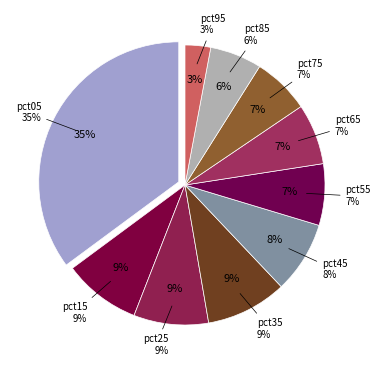

To the nearest percent, what percentage of the pie is pct55?

7%